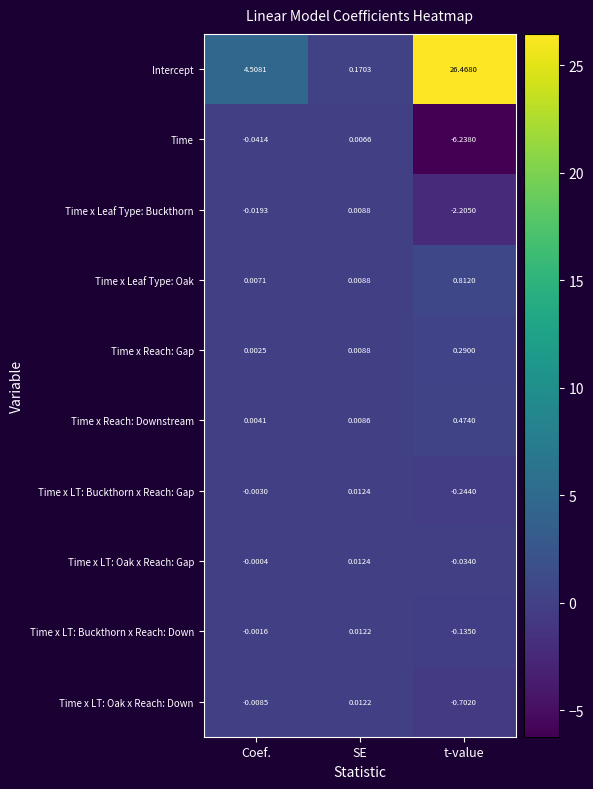

At which category does the chart reach its minimum across all series?

t-value